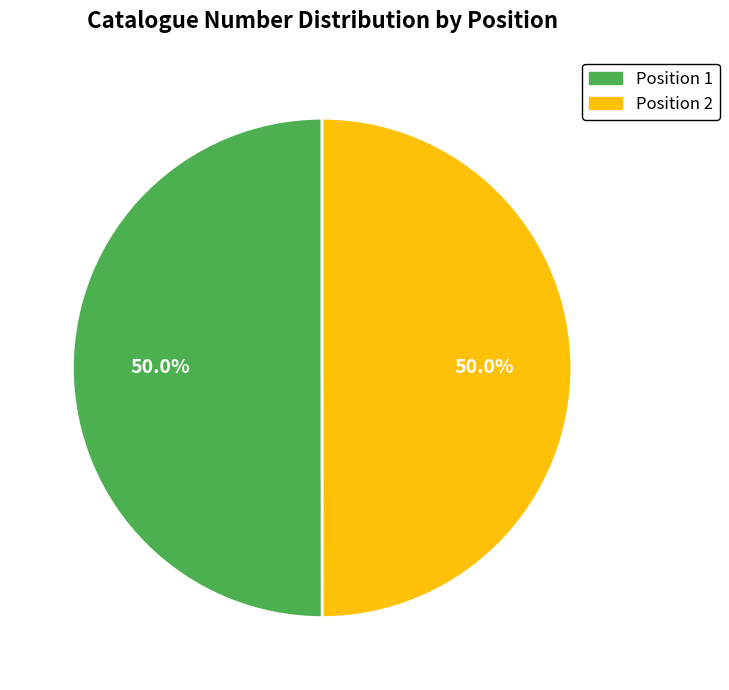

What is the total percentage of Position 1 and Position 2?

100.0%